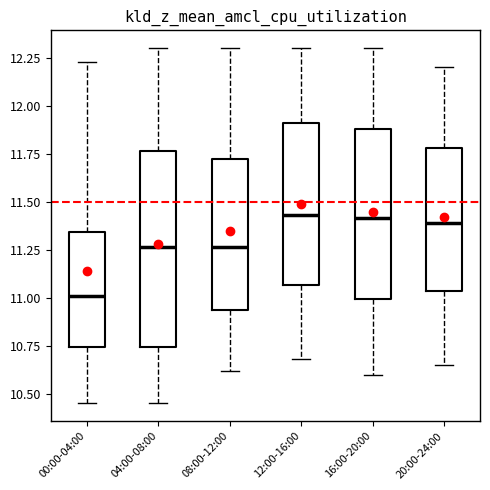

Where does the lower whisker of the box for 08:00-12:00 end on the y-axis? The values are not printed on the chart, so give them approximately, as read against the axis.

10.60